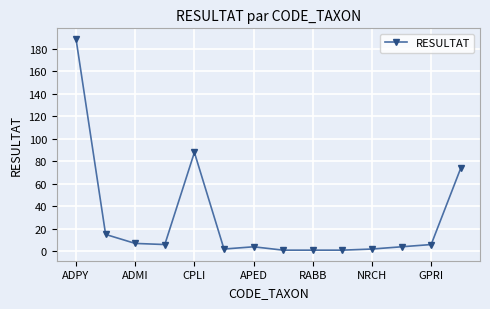

What is the greatest value displayed?

189